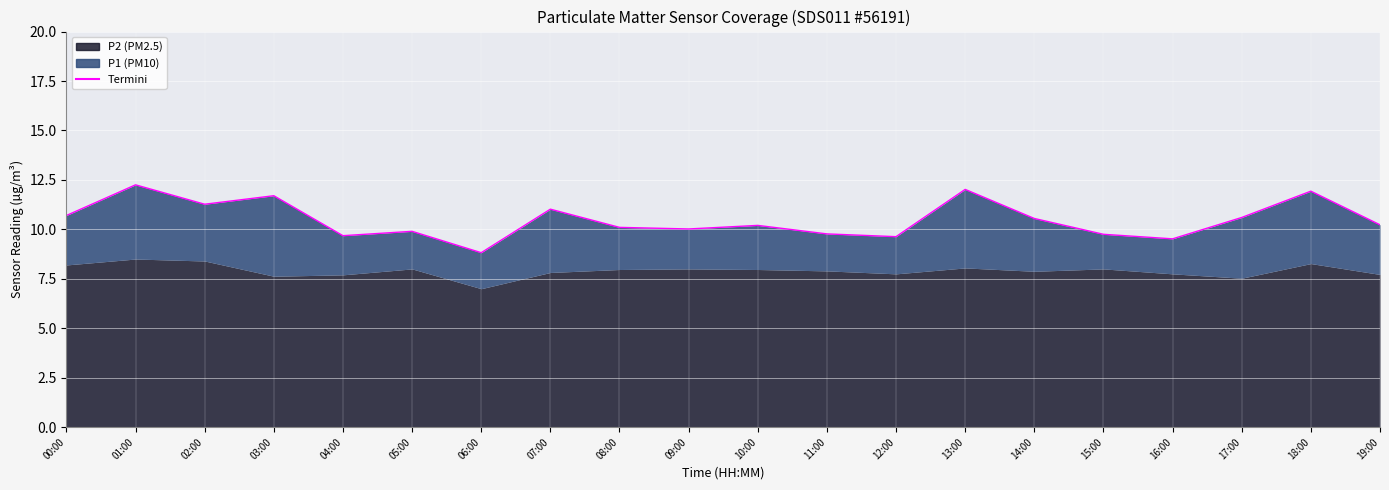

At which category does the data reach its first local peak?

01:00